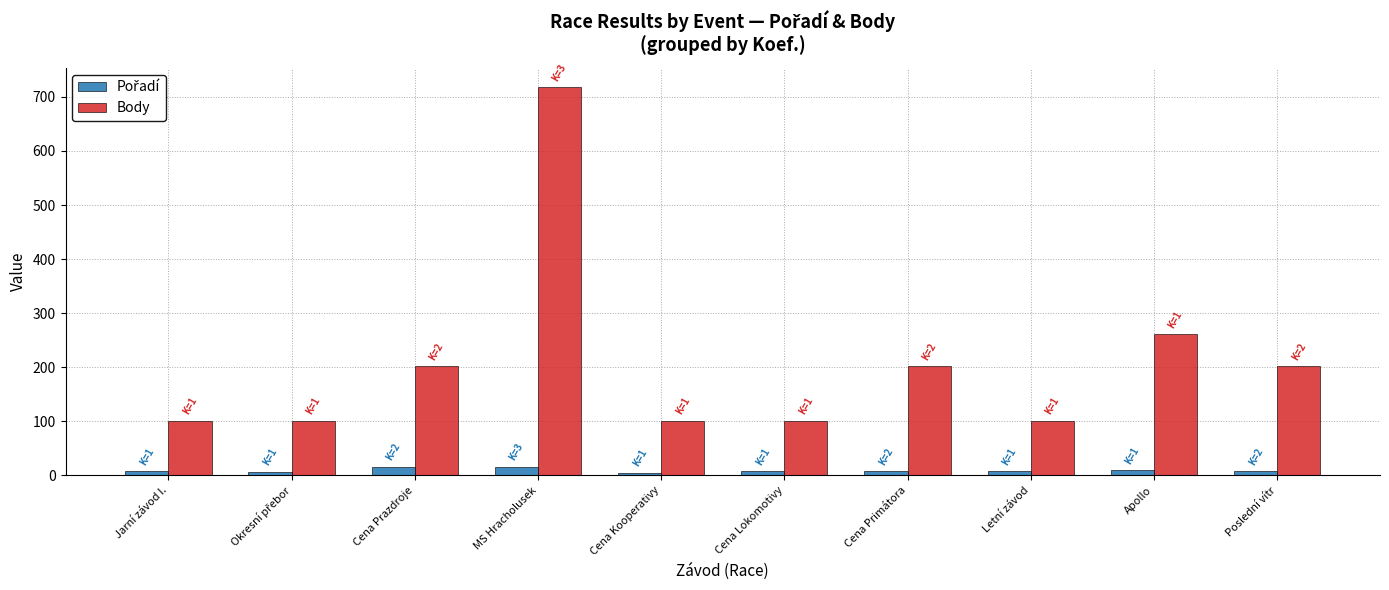

The value of Body at Poslední vítr is 71. True or false?

False